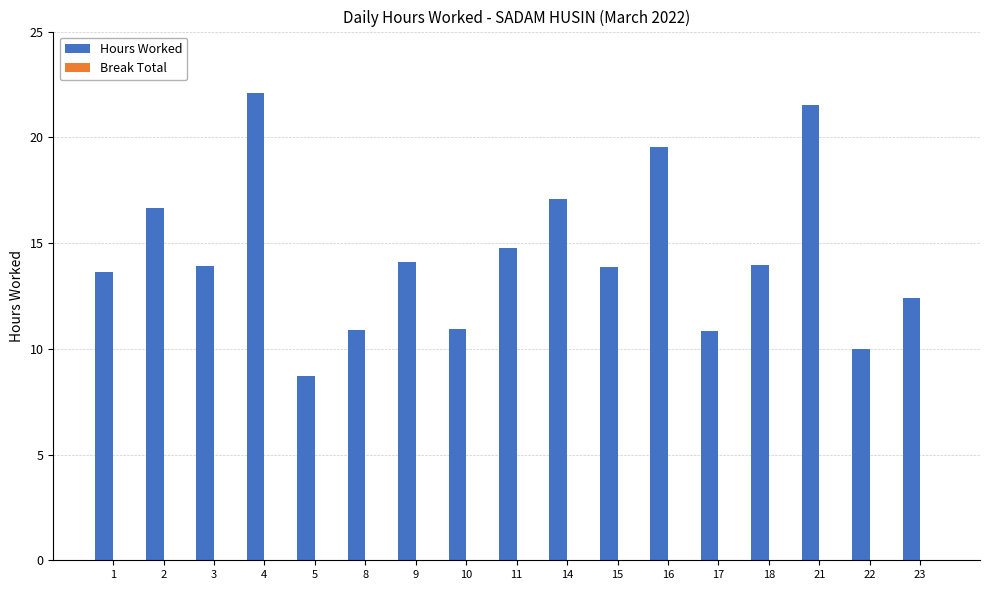

Approximately how many times larger is the value at 1 compared to 5?

1.6